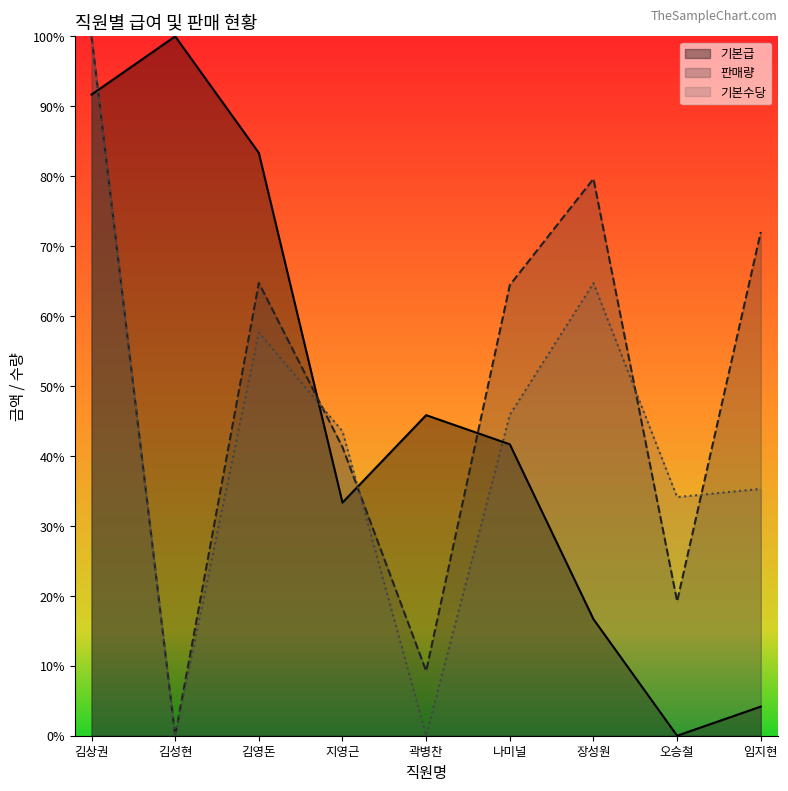

True or false: 기본수당 has a value of 43.5 at 지영근.

True